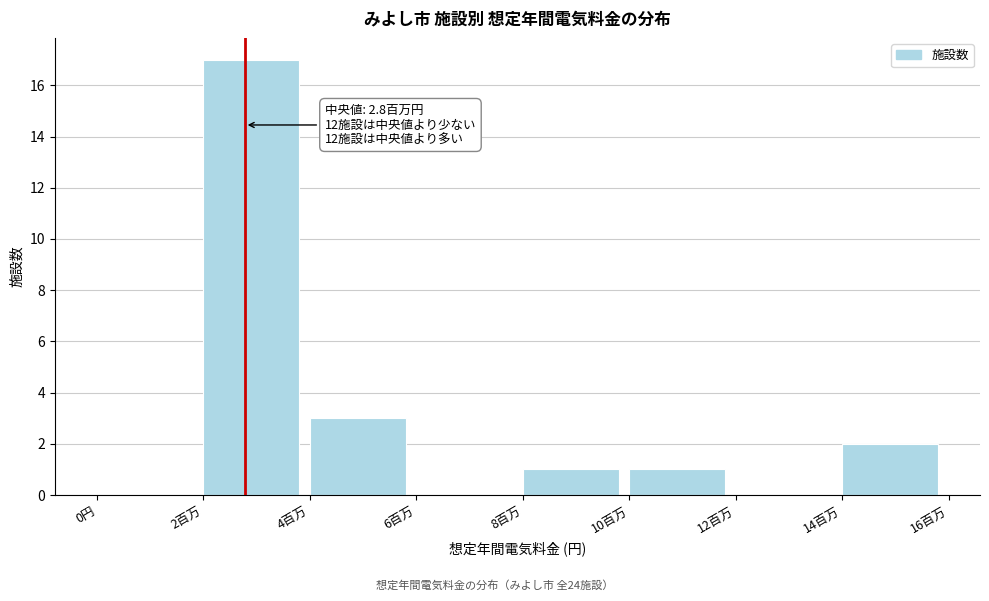

Reading left to right, extract all data points from this chart.

0円=0	2百万=17	4百万=3	6百万=0	8百万=1	10百万=1	12百万=0	14百万=2